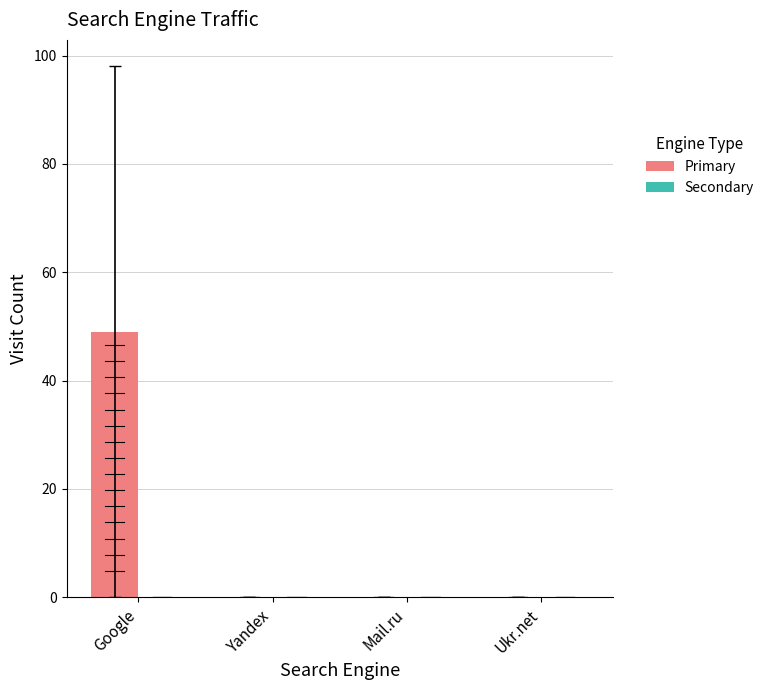

What is the maximum value shown in the chart?

49